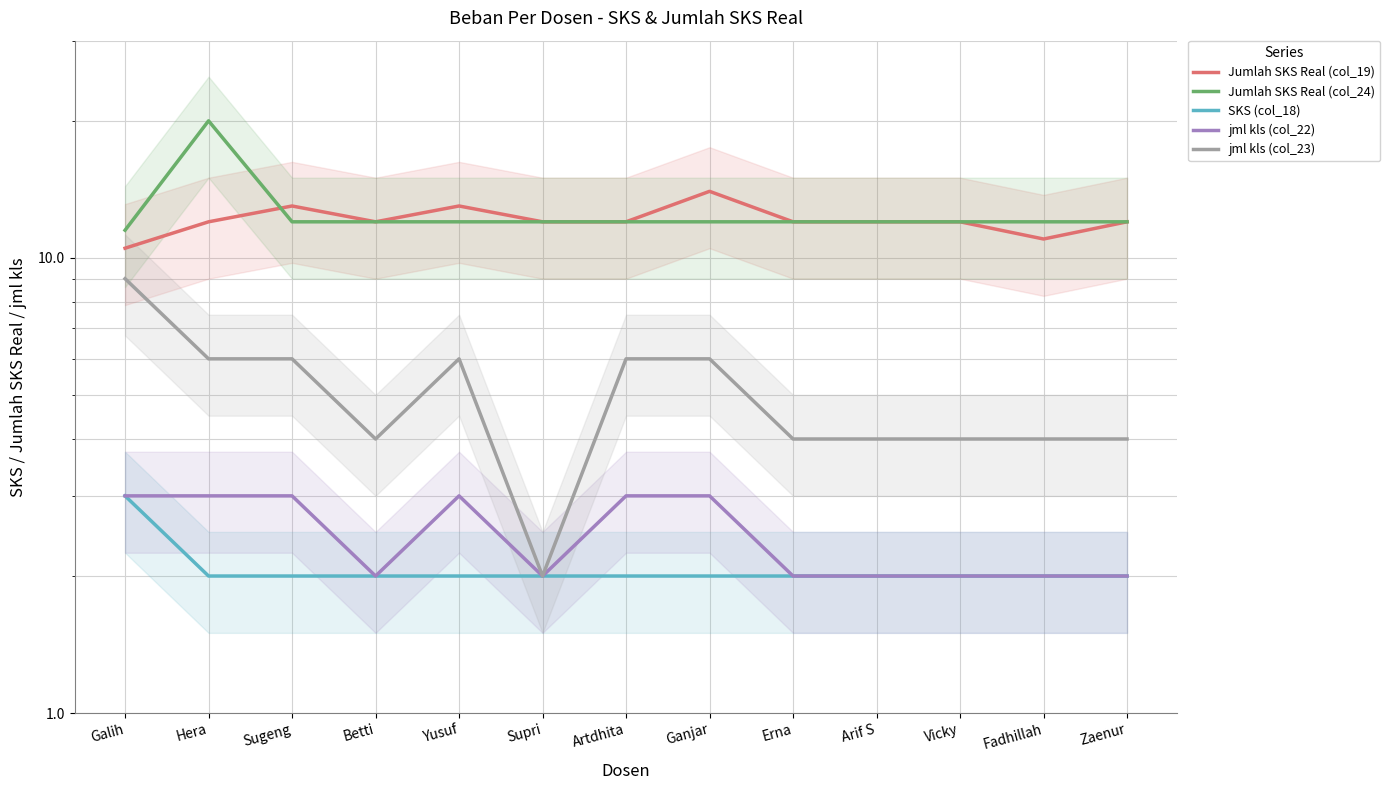

Reading left to right, transcribe all the data shown in this chart.

Jumlah SKS Real (col_19): 10.5	12.0	13.0	12.0	13.0	12.0	12.0	14.0	12.0	12.0	12.0	11.0	12.0
Jumlah SKS Real (col_24): 11.5	20.0	12.0	12.0	12.0	12.0	12.0	12.0	12.0	12.0	12.0	12.0	12.0
SKS (col_18): 3.0	2.0	2.0	2.0	2.0	2.0	2.0	2.0	2.0	2.0	2.0	2.0	2.0
jml kls (col_22): 3.0	3.0	3.0	2.0	3.0	2.0	3.0	3.0	2.0	2.0	2.0	2.0	2.0
jml kls (col_23): 9.0	6.0	6.0	4.0	6.0	2.0	6.0	6.0	4.0	4.0	4.0	4.0	4.0